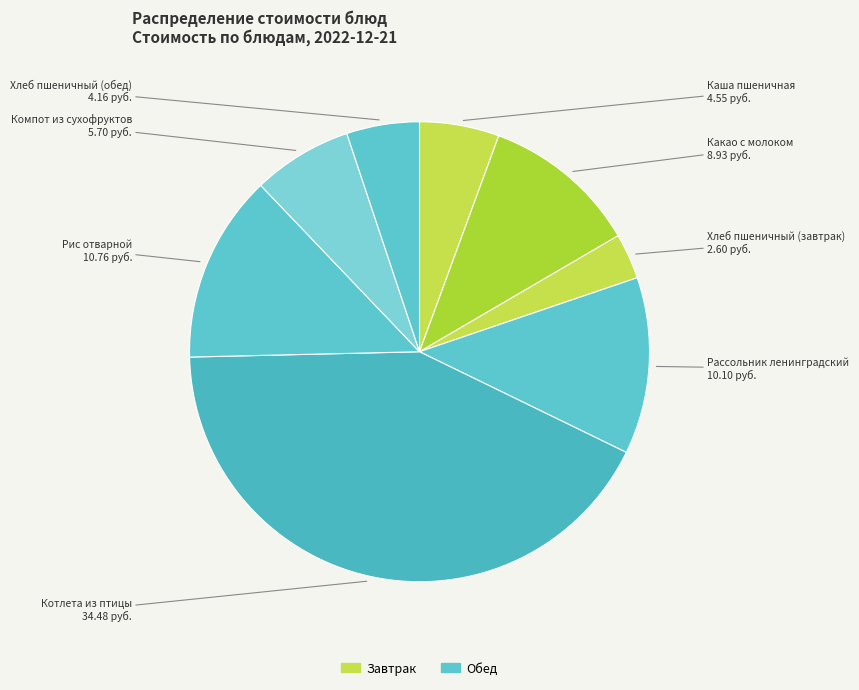

The Какао с молоком slice represents 11% of the pie. True or false?

True